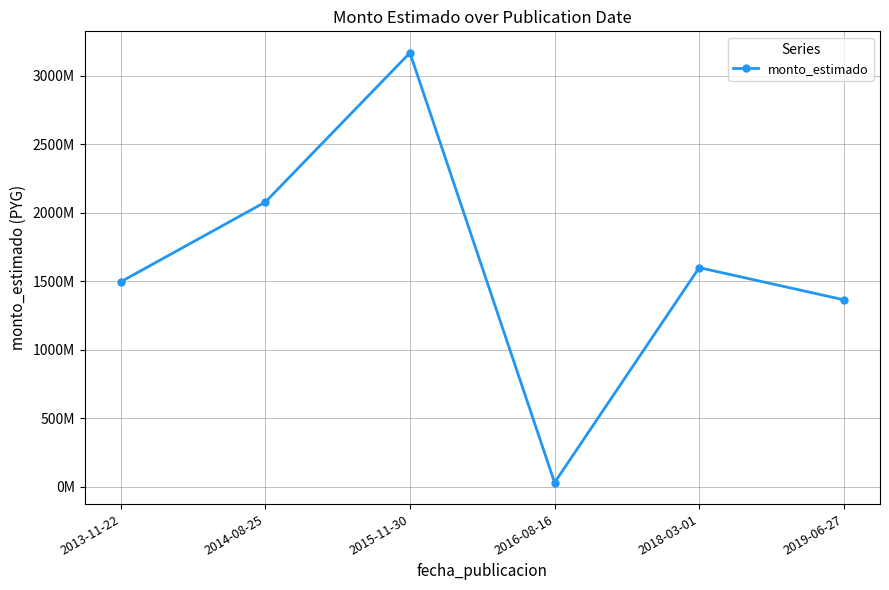

Which has a higher value, 2014-08-25 or 2016-08-16?

2014-08-25